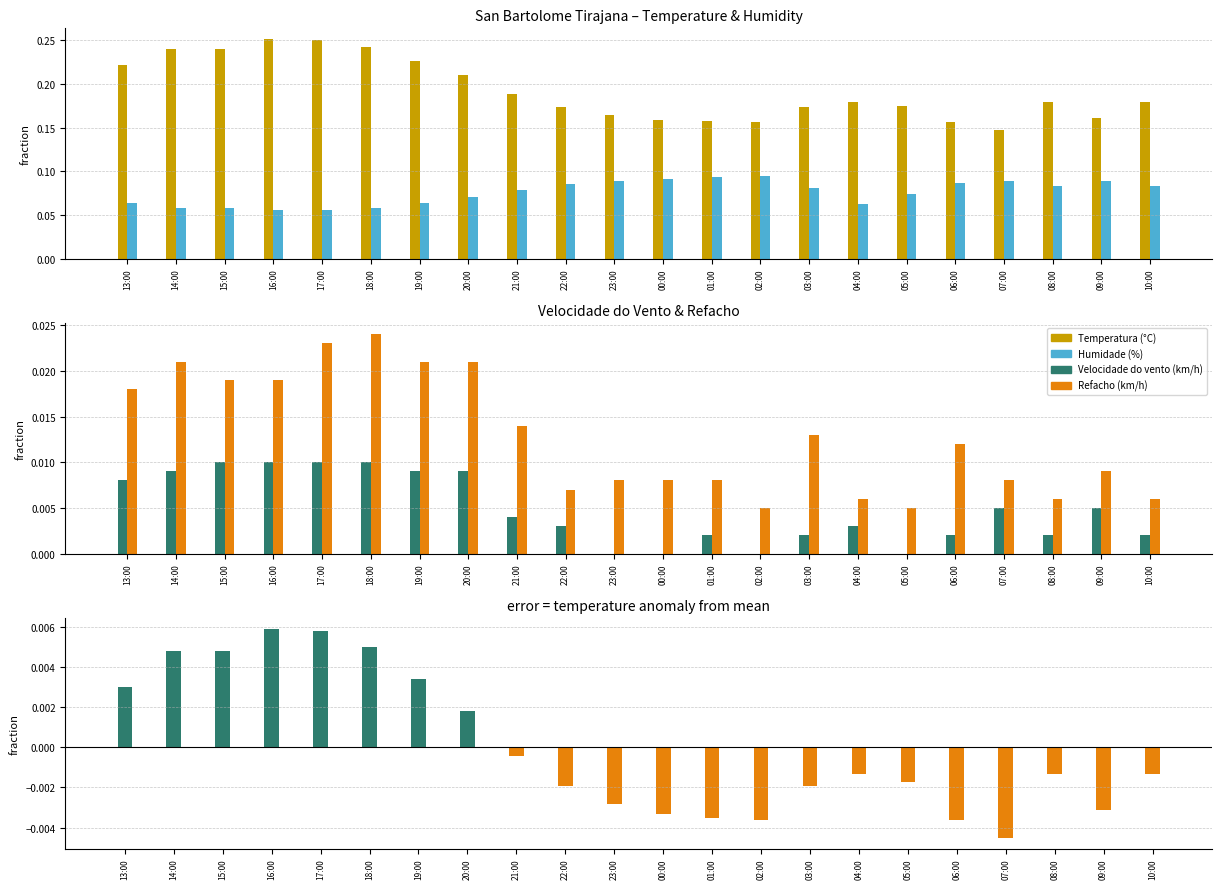

True or false: Refacho (km/h) has a value of 0.0 at 18:00.

True